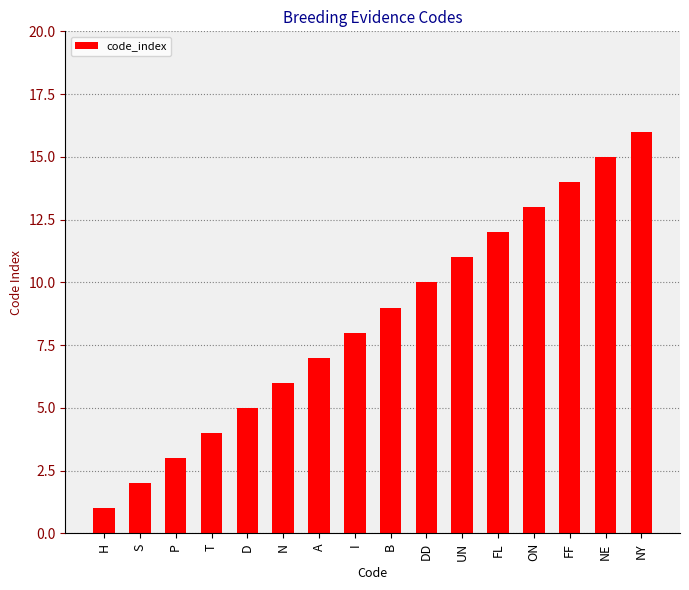

List the labels in order of value, largest first.

NY, NE, FF, ON, FL, UN, DD, B, I, A, N, D, T, P, S, H